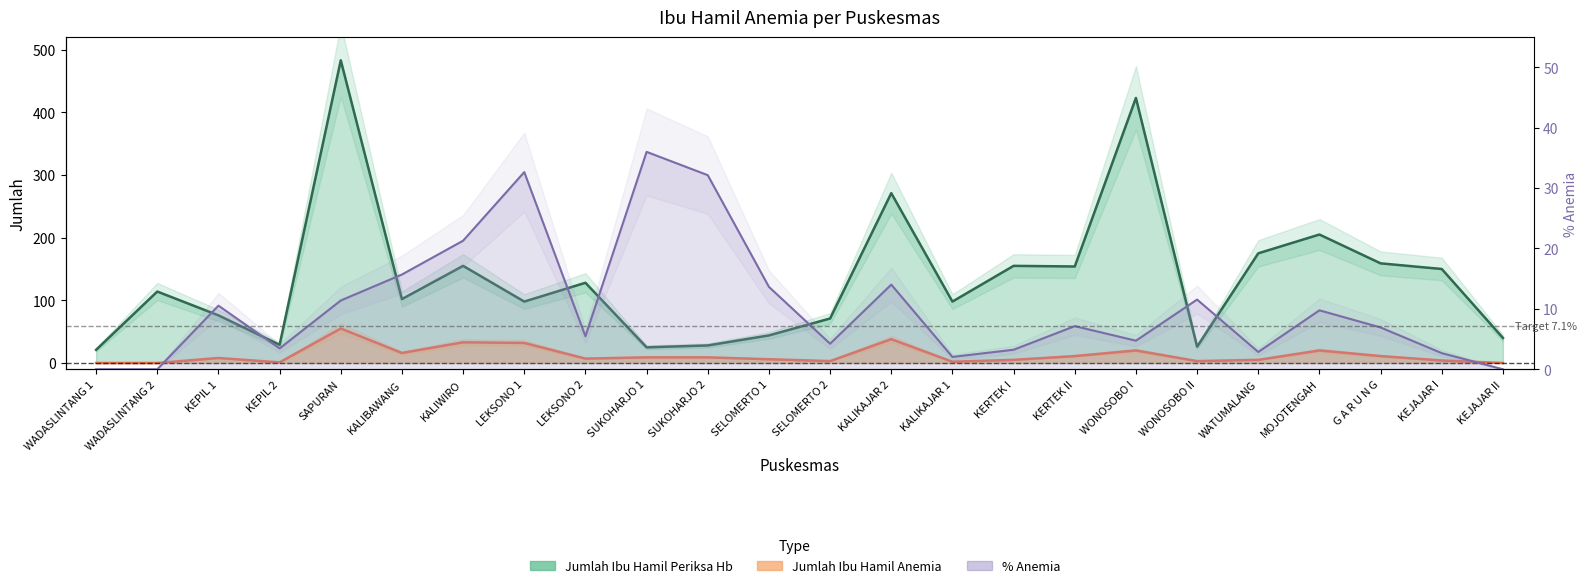

What is the label of the 16th point from the right?

LEKSONO 2